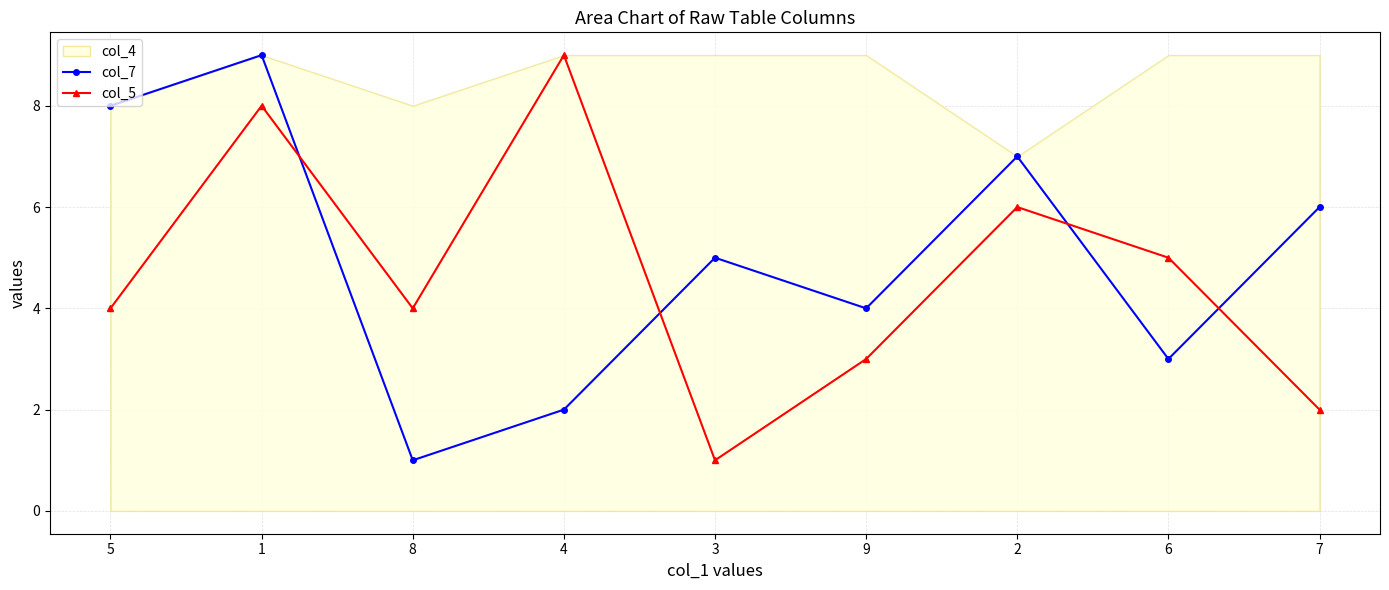

How many lines are shown in the chart?

2